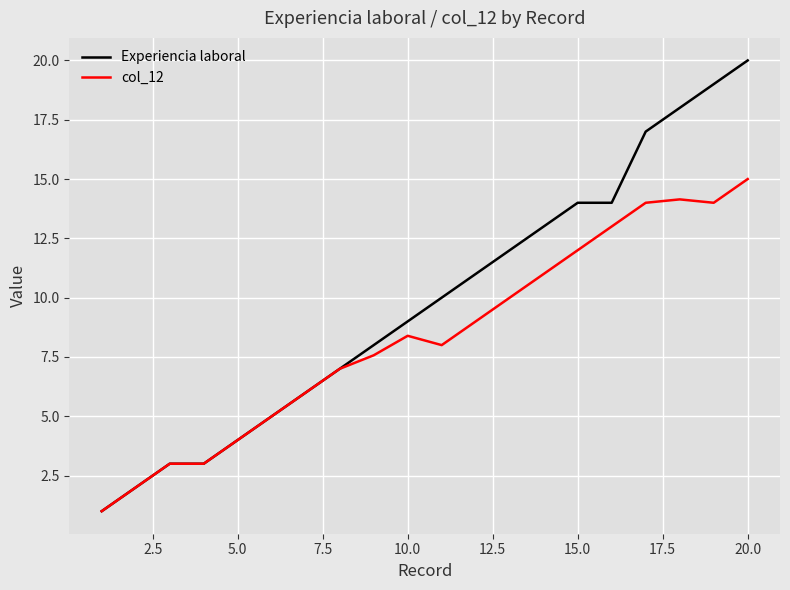

Which series has the widest spread of values?

Experiencia laboral